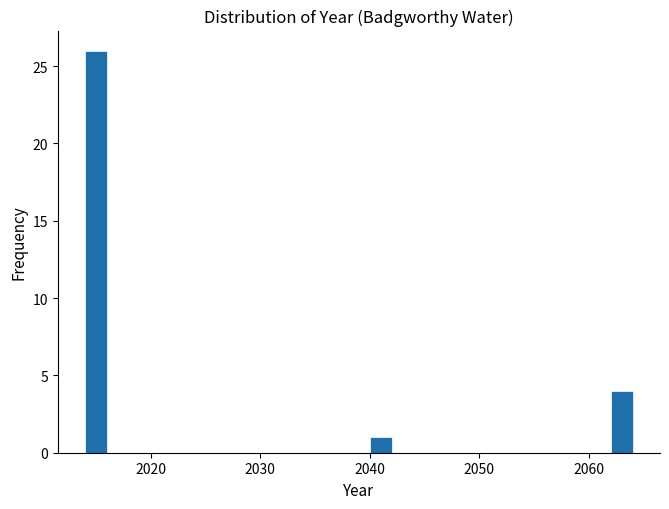

Around what value on the x-axis is the tallest bar? Give the approximate position of its centre, as read against the axis.

2015